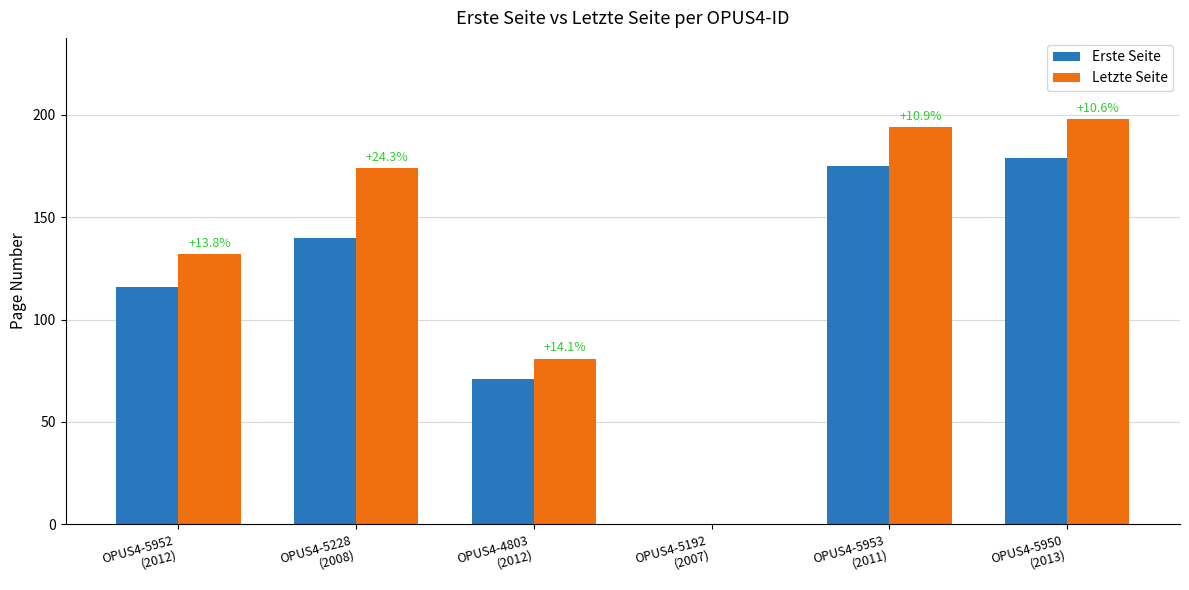

How many groups of bars are there?

6